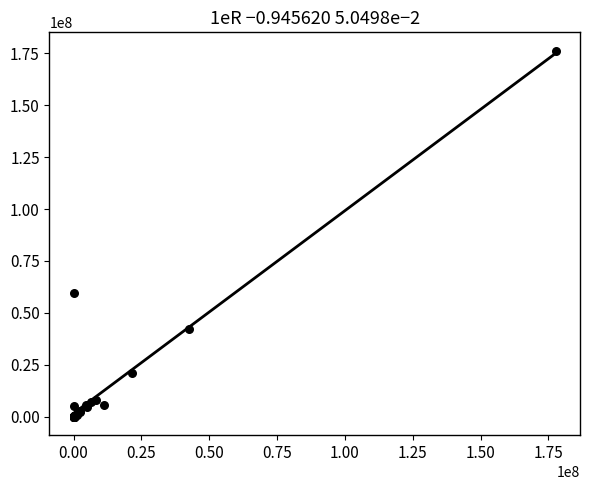

What Y value in the scatter plot is closest to 88120000?

59790000